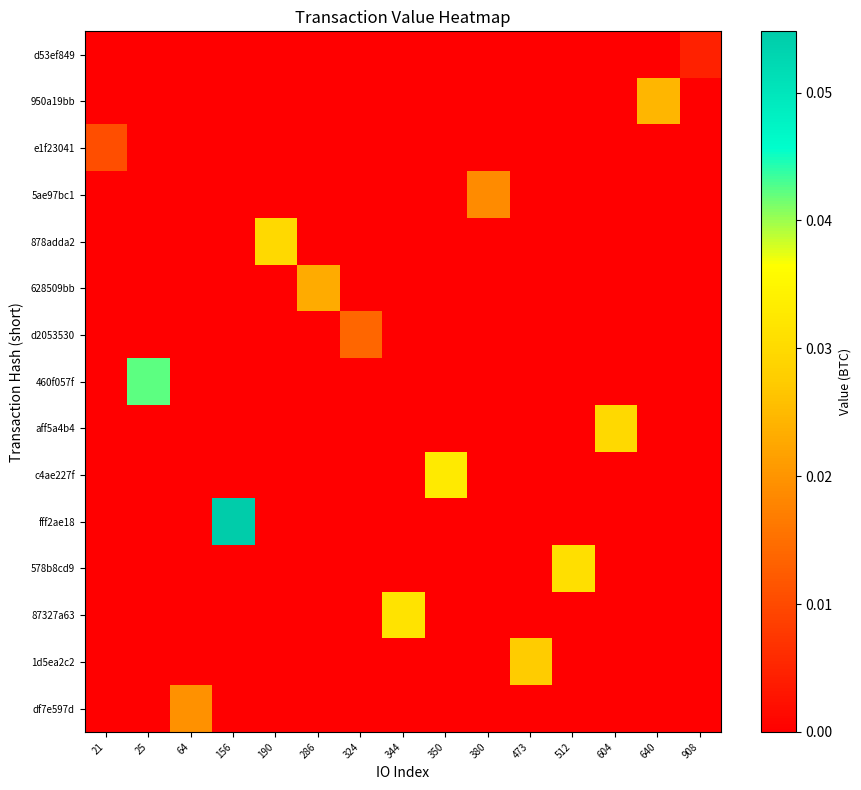

Reading left to right, transcribe all the data shown in this chart.

d53ef849: 21=0.0	25=0.0	64=0.0	156=0.0	190=0.0	286=0.0	324=0.0	344=0.0	350=0.0	380=0.0	473=0.0	512=0.0	604=0.0	640=0.0	908=0.0
950a19bb: 21=0.0	25=0.0	64=0.0	156=0.0	190=0.0	286=0.0	324=0.0	344=0.0	350=0.0	380=0.0	473=0.0	512=0.0	604=0.0	640=0.0	908=0.0
e1f23041: 21=0.0	25=0.0	64=0.0	156=0.0	190=0.0	286=0.0	324=0.0	344=0.0	350=0.0	380=0.0	473=0.0	512=0.0	604=0.0	640=0.0	908=0.0
5ae97bc1: 21=0.0	25=0.0	64=0.0	156=0.0	190=0.0	286=0.0	324=0.0	344=0.0	350=0.0	380=0.0	473=0.0	512=0.0	604=0.0	640=0.0	908=0.0
878adda2: 21=0.0	25=0.0	64=0.0	156=0.0	190=0.0	286=0.0	324=0.0	344=0.0	350=0.0	380=0.0	473=0.0	512=0.0	604=0.0	640=0.0	908=0.0
628509bb: 21=0.0	25=0.0	64=0.0	156=0.0	190=0.0	286=0.0	324=0.0	344=0.0	350=0.0	380=0.0	473=0.0	512=0.0	604=0.0	640=0.0	908=0.0
d2053530: 21=0.0	25=0.0	64=0.0	156=0.0	190=0.0	286=0.0	324=0.0	344=0.0	350=0.0	380=0.0	473=0.0	512=0.0	604=0.0	640=0.0	908=0.0
460f057f: 21=0.0	25=0.0	64=0.0	156=0.0	190=0.0	286=0.0	324=0.0	344=0.0	350=0.0	380=0.0	473=0.0	512=0.0	604=0.0	640=0.0	908=0.0
aff5a4b4: 21=0.0	25=0.0	64=0.0	156=0.0	190=0.0	286=0.0	324=0.0	344=0.0	350=0.0	380=0.0	473=0.0	512=0.0	604=0.0	640=0.0	908=0.0
c4ae227f: 21=0.0	25=0.0	64=0.0	156=0.0	190=0.0	286=0.0	324=0.0	344=0.0	350=0.0	380=0.0	473=0.0	512=0.0	604=0.0	640=0.0	908=0.0
fff2ae18: 21=0.0	25=0.0	64=0.0	156=0.1	190=0.0	286=0.0	324=0.0	344=0.0	350=0.0	380=0.0	473=0.0	512=0.0	604=0.0	640=0.0	908=0.0
578b8cd9: 21=0.0	25=0.0	64=0.0	156=0.0	190=0.0	286=0.0	324=0.0	344=0.0	350=0.0	380=0.0	473=0.0	512=0.0	604=0.0	640=0.0	908=0.0
87327a63: 21=0.0	25=0.0	64=0.0	156=0.0	190=0.0	286=0.0	324=0.0	344=0.0	350=0.0	380=0.0	473=0.0	512=0.0	604=0.0	640=0.0	908=0.0
1d5ea2c2: 21=0.0	25=0.0	64=0.0	156=0.0	190=0.0	286=0.0	324=0.0	344=0.0	350=0.0	380=0.0	473=0.0	512=0.0	604=0.0	640=0.0	908=0.0
df7e597d: 21=0.0	25=0.0	64=0.0	156=0.0	190=0.0	286=0.0	324=0.0	344=0.0	350=0.0	380=0.0	473=0.0	512=0.0	604=0.0	640=0.0	908=0.0